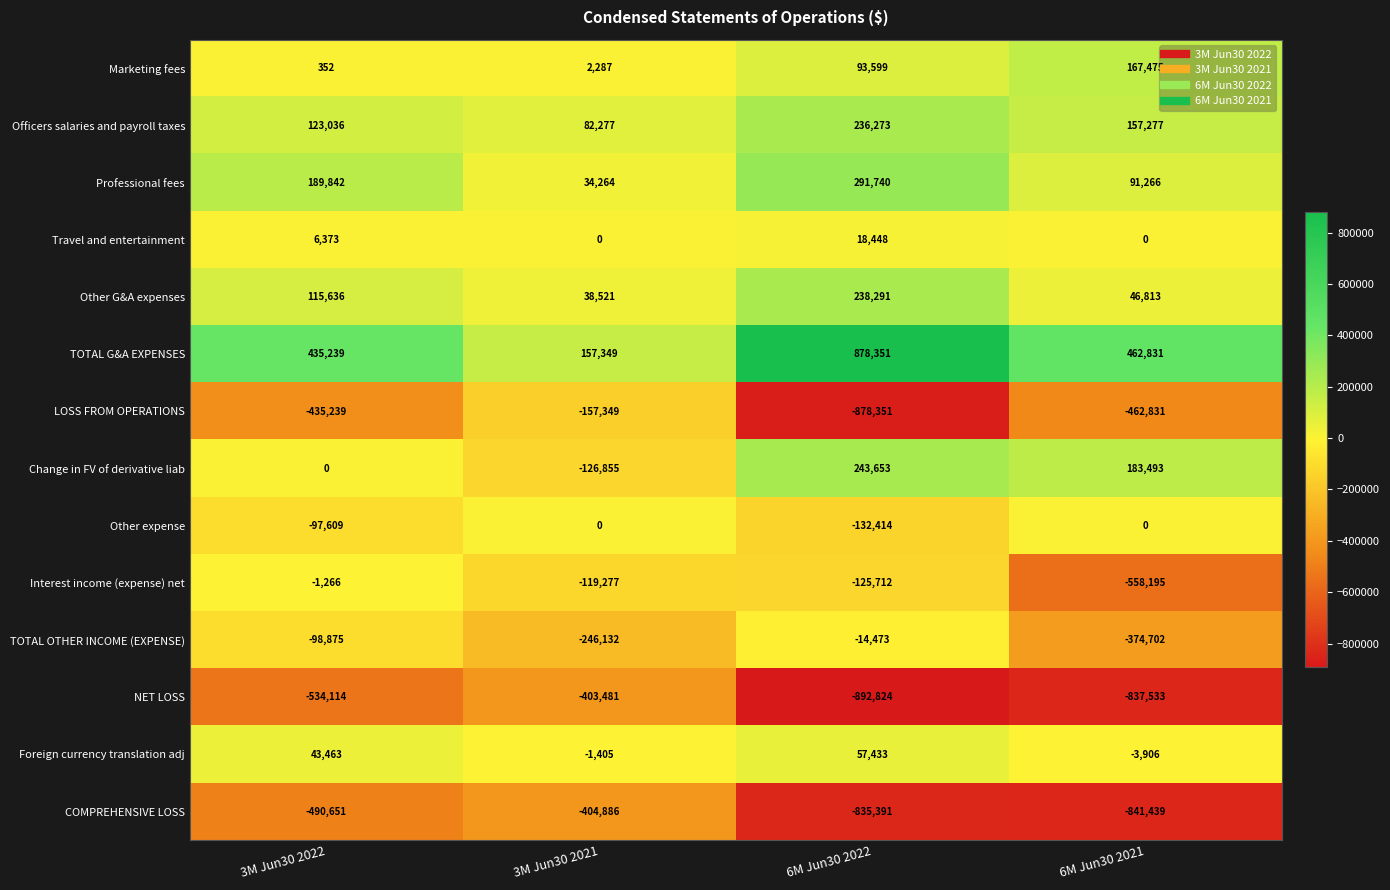

What is the difference between the highest and lowest values at 3M Jun30 2021?

562235